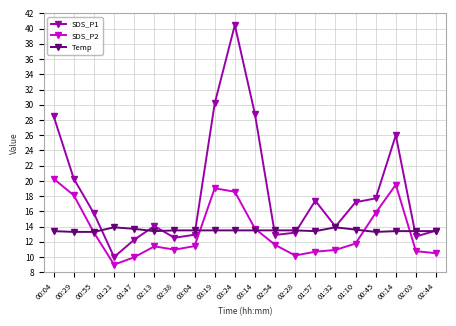

What is the smallest value displayed?

9.0